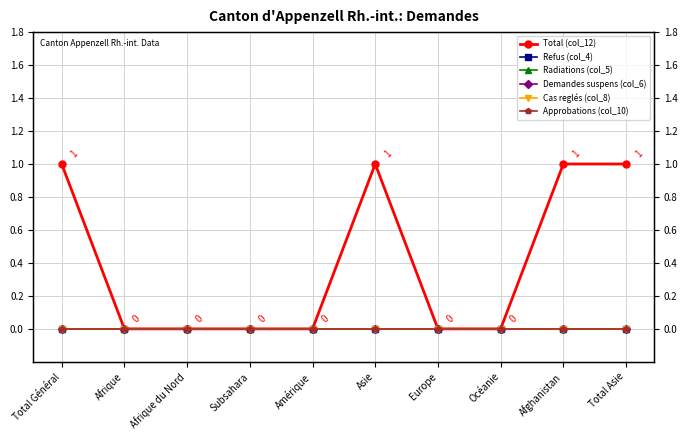

Rank the series at Afrique from lowest to highest value.

Total (col_12), Refus (col_4), Radiations (col_5), Demandes suspens (col_6), Cas reglés (col_8), Approbations (col_10)